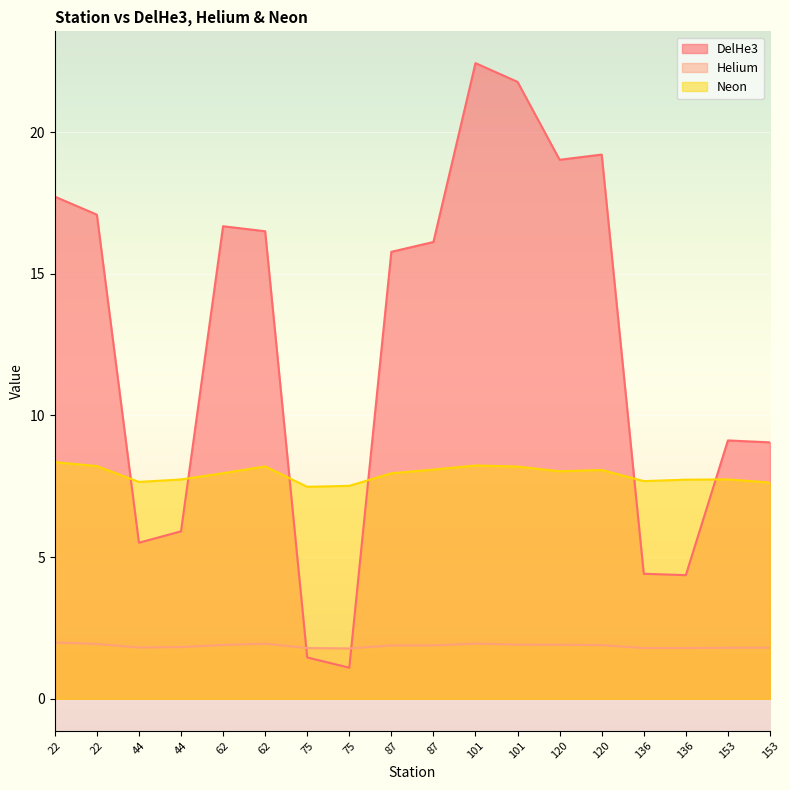

How many distinct data groups are displayed?

3